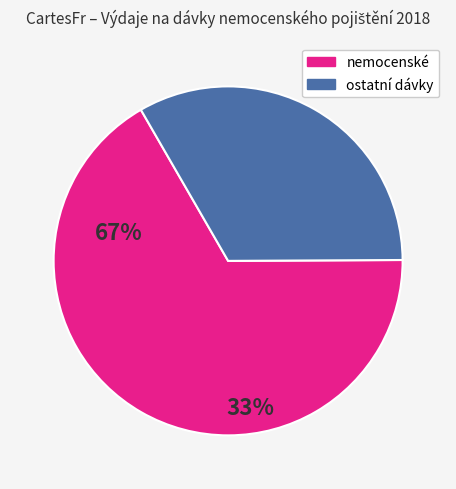

Is the sum of nemocenské and ostatní dávky greater than half?

Yes